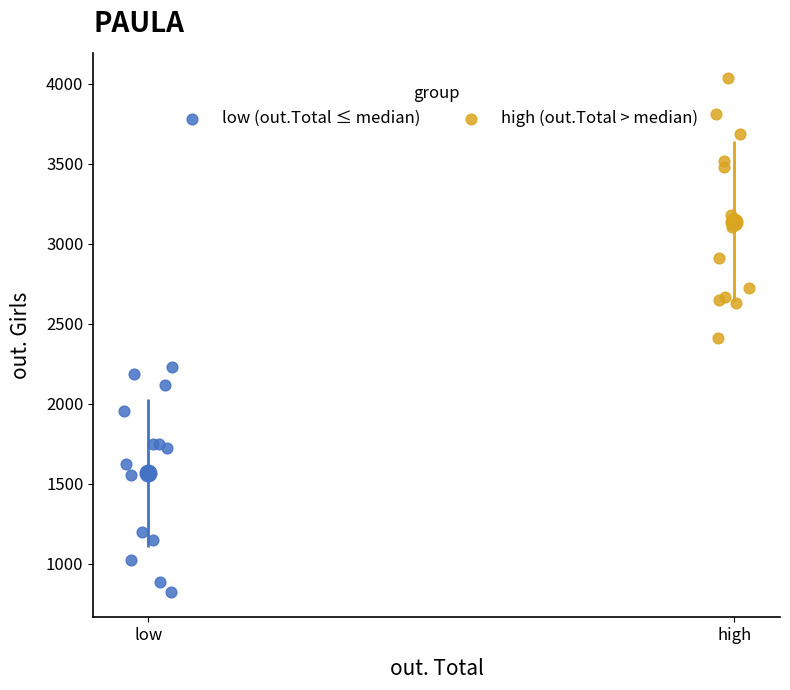

Which series reaches the maximum Y coordinate?

high (out.Total > median)